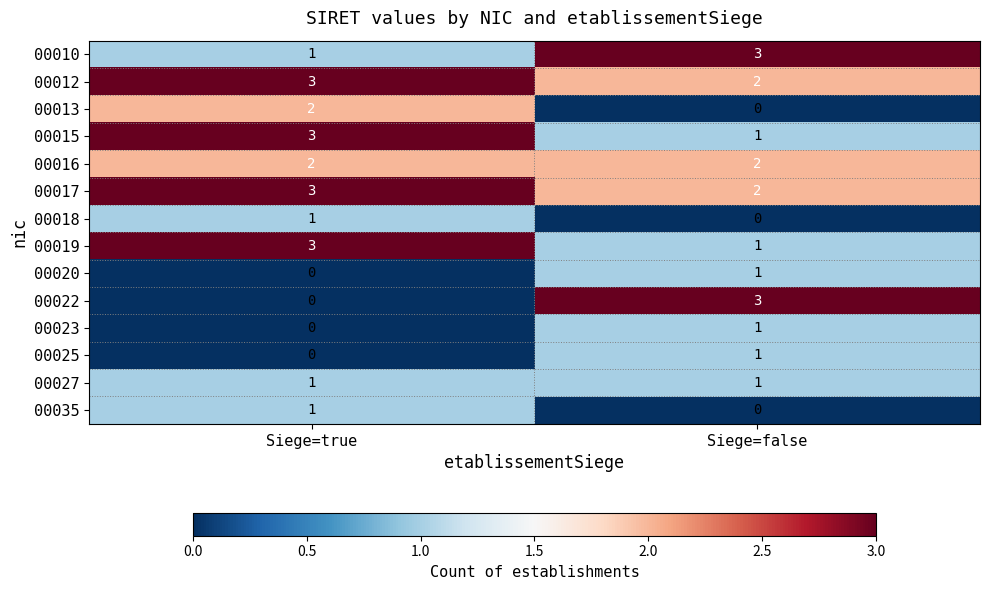

What is the difference between the highest and lowest values at Siege=true?

3